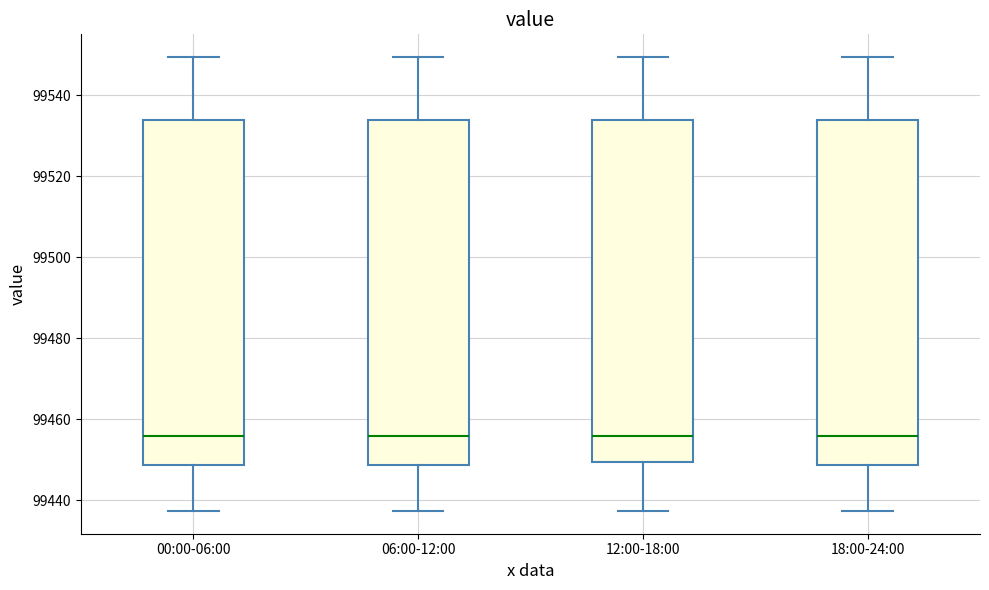

Where is the lower edge of the box for 12:00-18:00 on the y-axis? The values are not printed on the chart, so give them approximately, as read against the axis.

99450